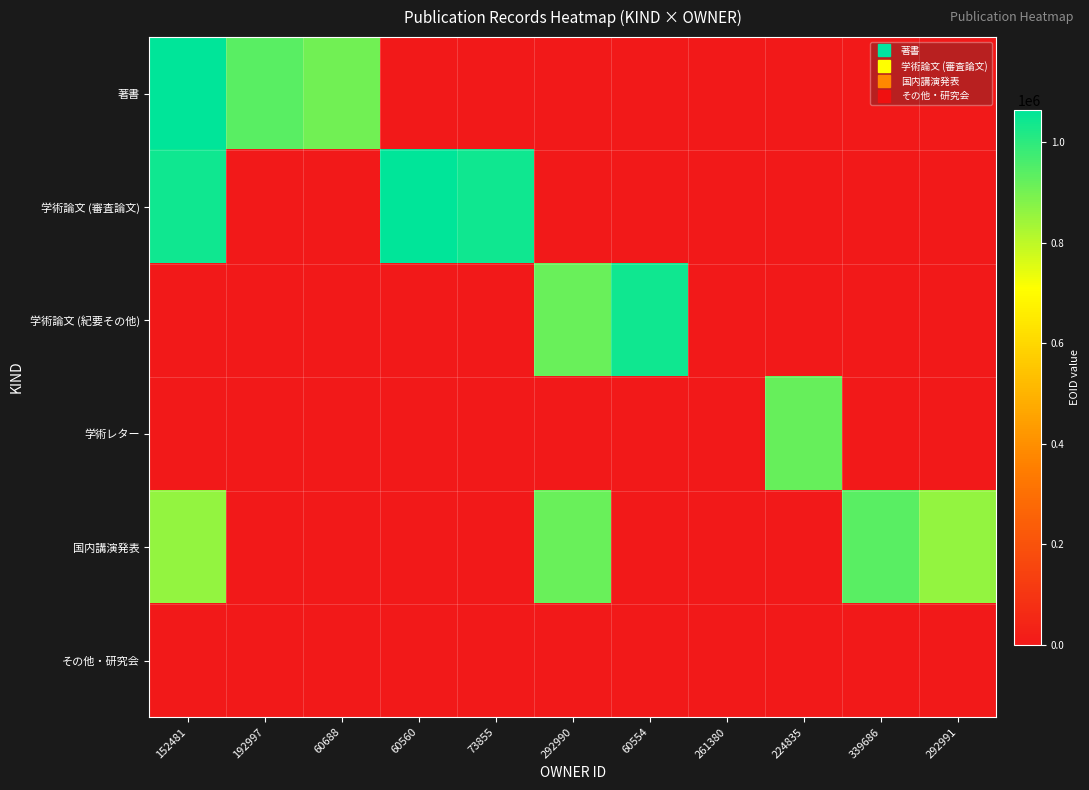

How many data points does each series have?

11